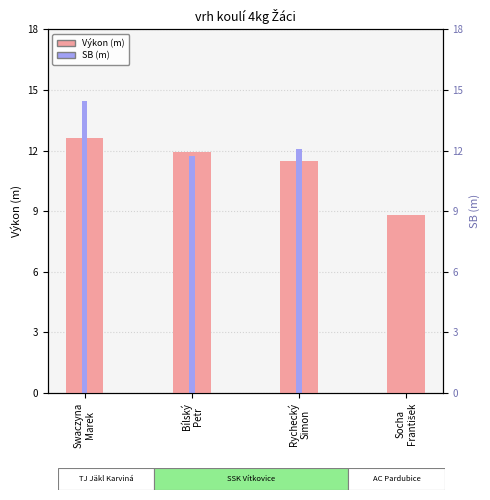

The value of Výkon at Bílský
Petr is 11.9. True or false?

True